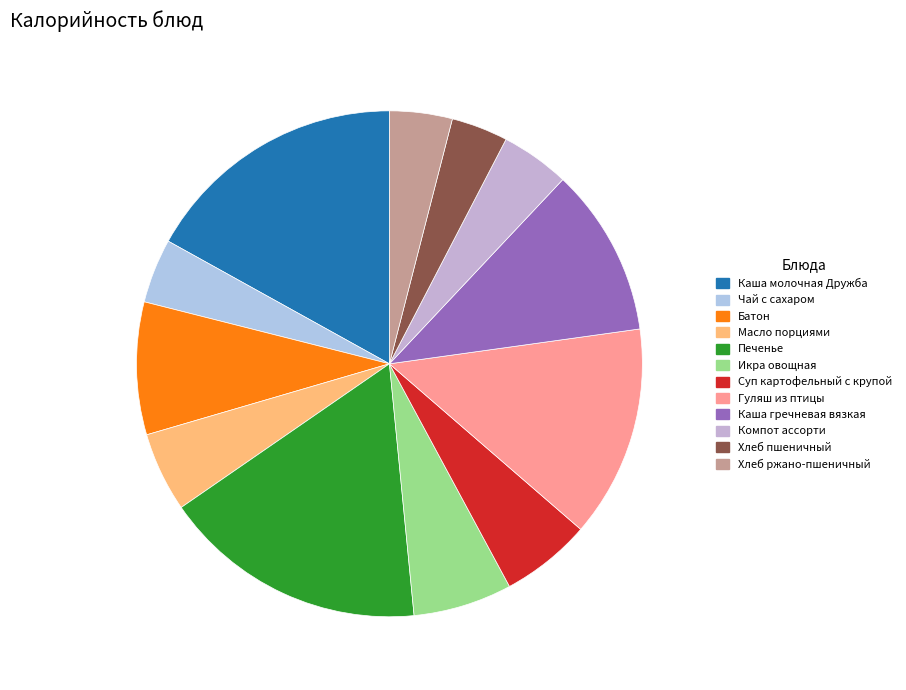

How many segments does this pie chart have?

12